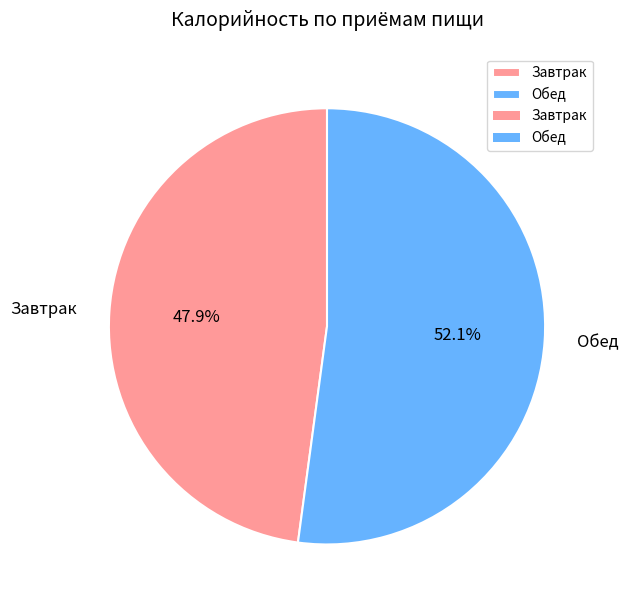

Combined, what portion of the pie is Завтрак and Обед?

100.0%